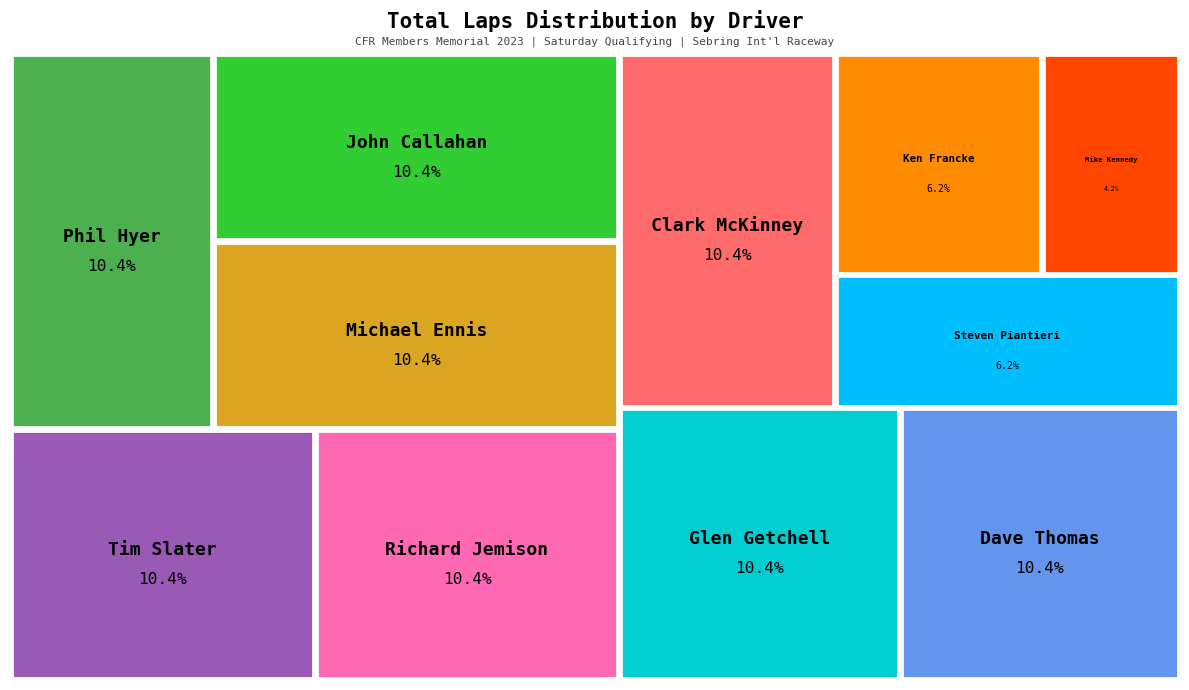

To the nearest percent, what is the combined percentage of Clark McKinney (#44) and Glen Getchell (#84)?

21%